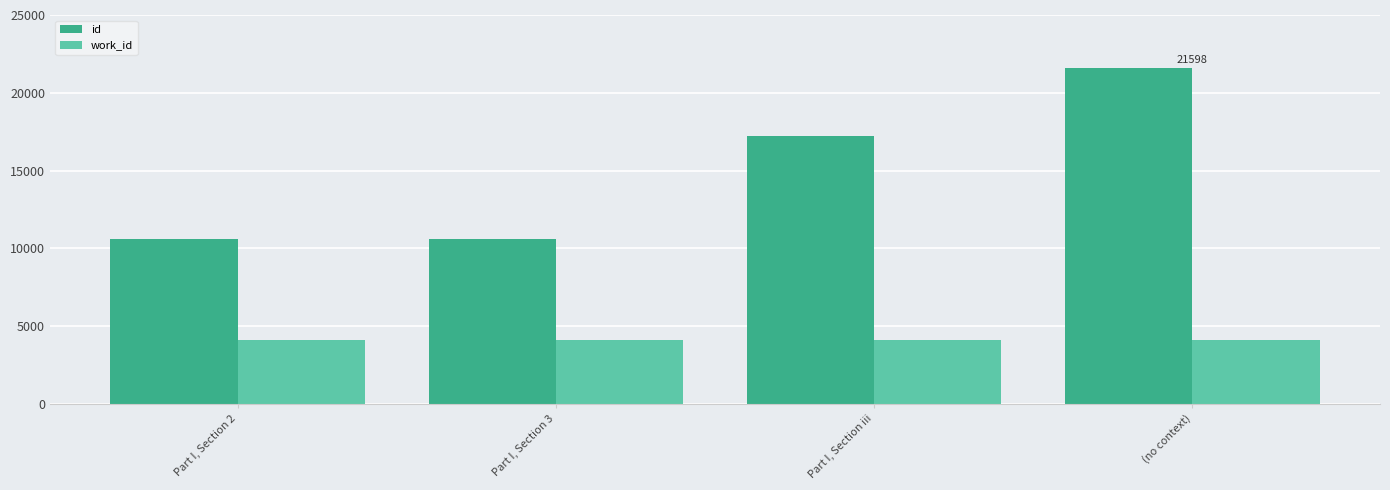

How many groups of bars are there?

4